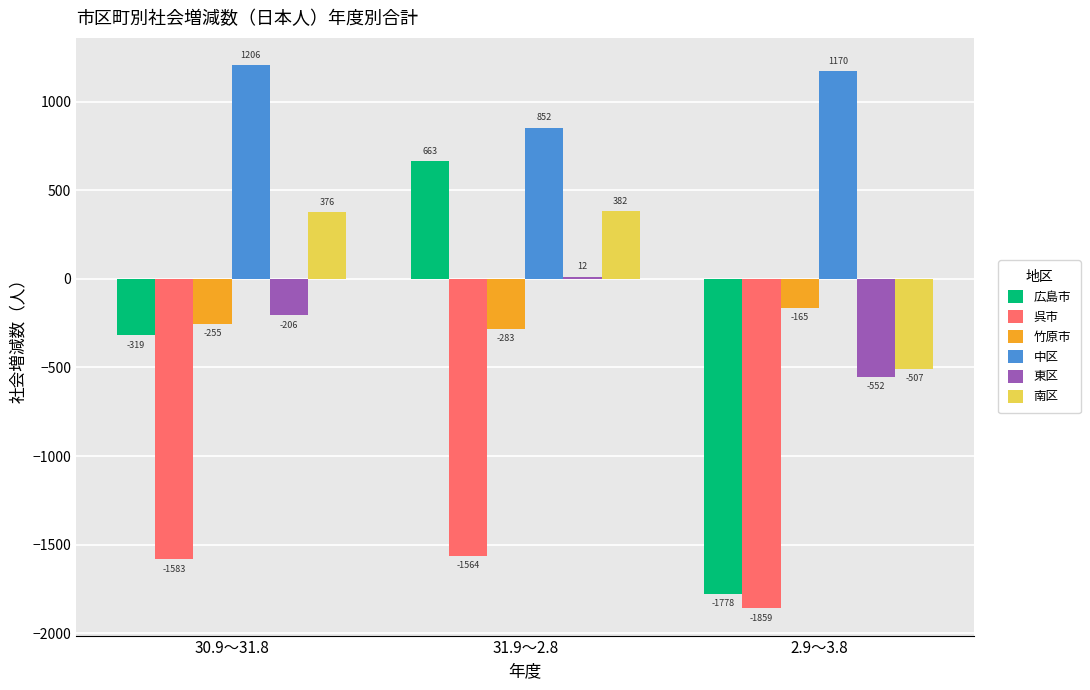

How many bars are there in total?

18